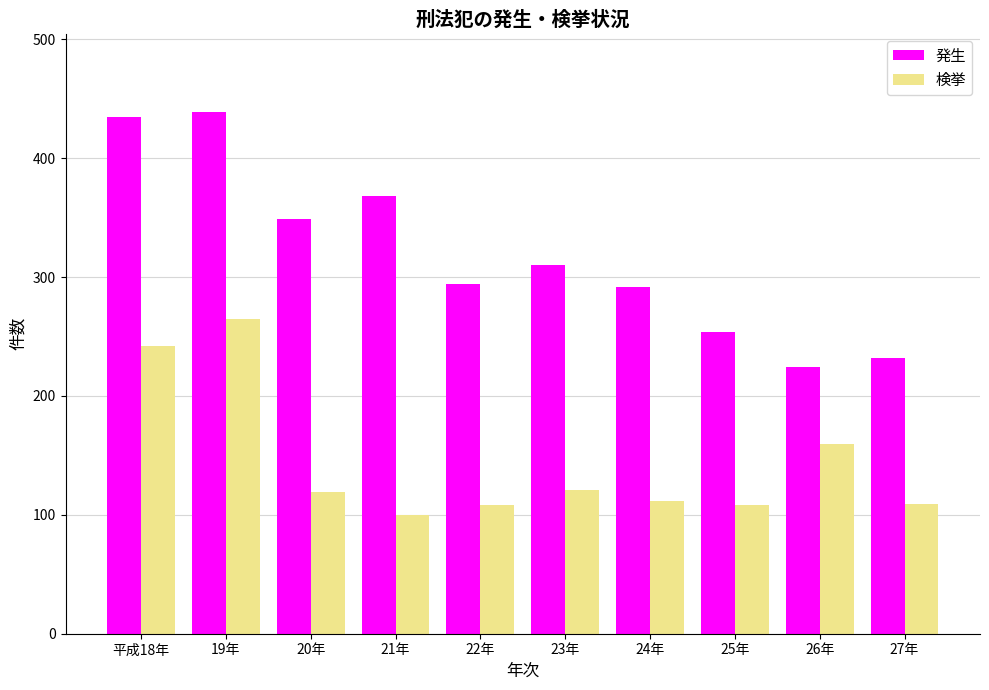

At how many categories does at least one series exceed 288?

7